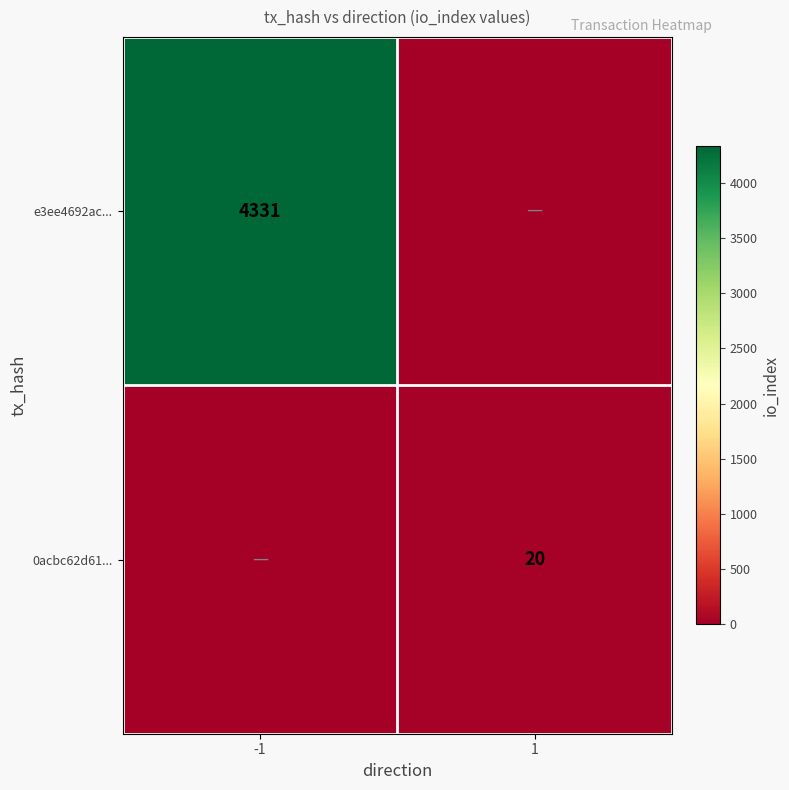

Is it true that e3ee4692ac... equals 4331 at -1?

True